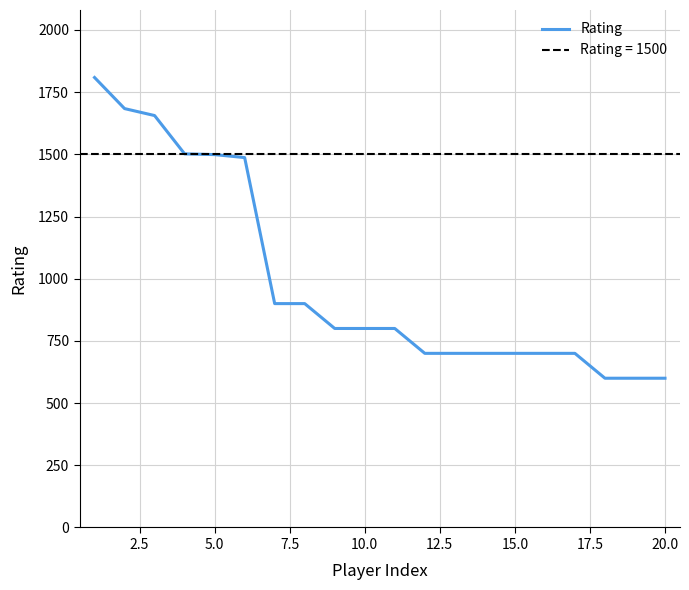

Reading right to left, transcribe all the data shown in this chart.

600	600	600	700	700	700	700	700	700	800	800	800	900	900	1487	1499	1502	1656	1684	1809